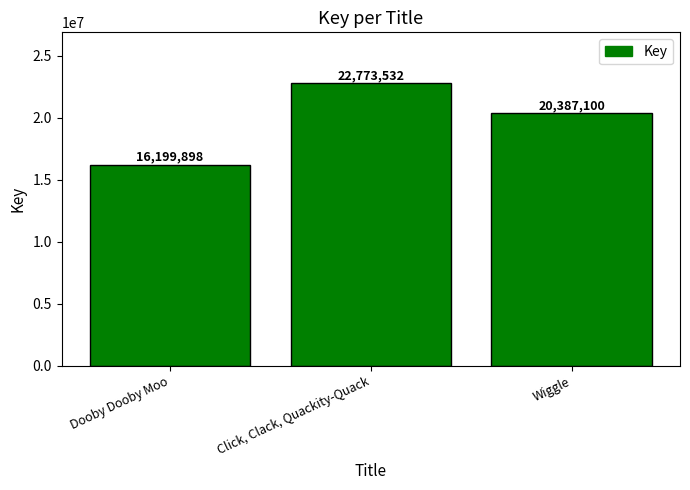

Which has a higher value, Dooby Dooby Moo or Wiggle?

Wiggle